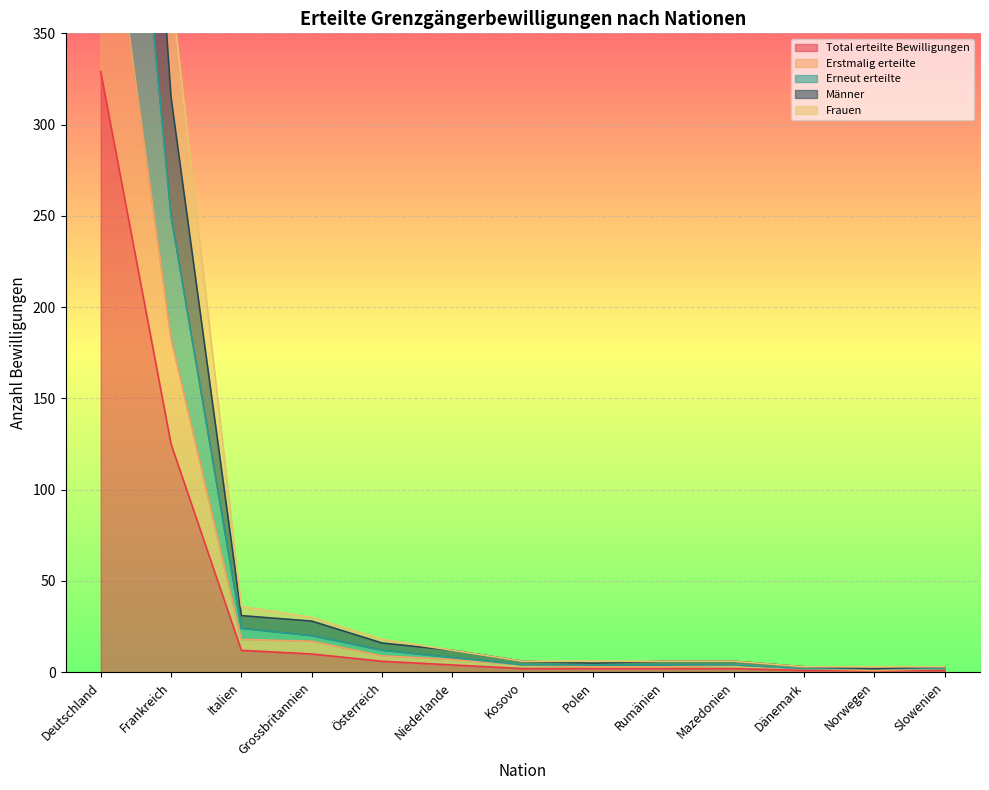

What is the sum of the Erstmalig erteilte values at Dänemark and Frankreich?

185